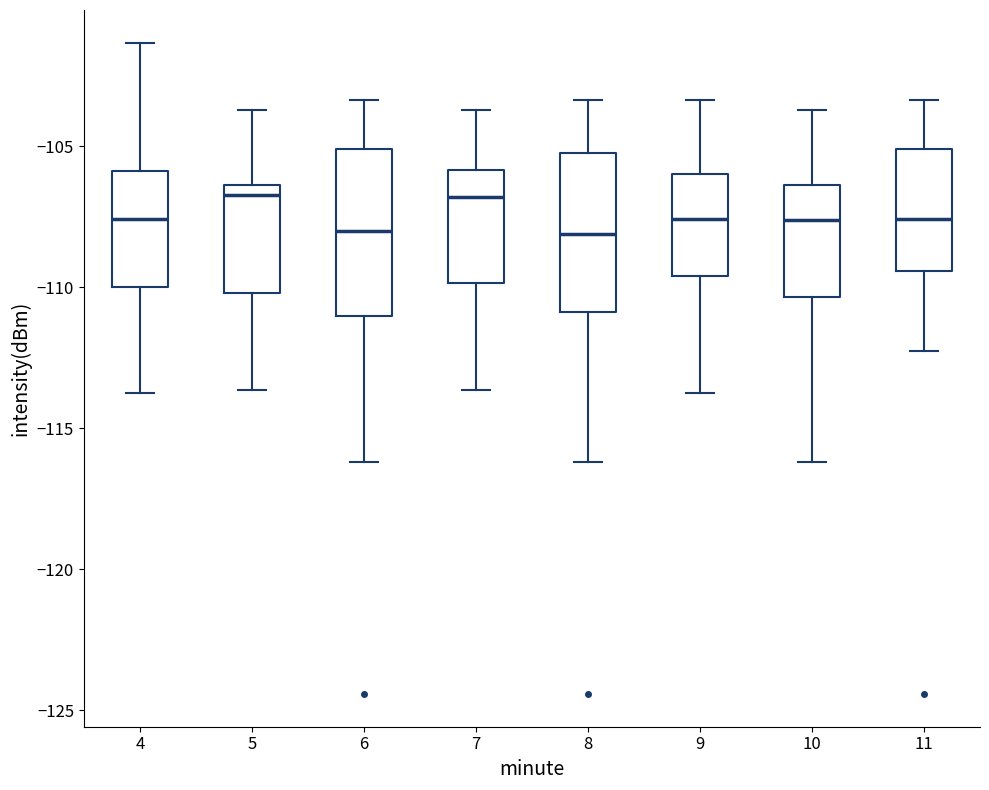

Reading left to right, transcribe this box plot: for each box, give where its median line is, the range the box spans, and where its two whiskers end, as read against the y-axis. The values are not printed on the chart, so give them approximately, as read against the axis.

4: median -107.5, box -110.0 to -106.0, whiskers -114.0 to -101.5
5: median -106.5 (just below the box's upper edge), box -110.0 to -106.5, whiskers -113.5 to -103.5
6: median -108.0, box -111.0 to -105.0, whiskers -116.0 to -103.5
7: median -107.0, box -110.0 to -106.0, whiskers -113.5 to -103.5
8: median -108.0, box -111.0 to -105.0, whiskers -116.0 to -103.5
9: median -107.5, box -109.5 to -106.0, whiskers -114.0 to -103.5
10: median -107.5, box -110.5 to -106.5, whiskers -116.0 to -103.5
11: median -107.5, box -109.5 to -105.0, whiskers -112.5 to -103.5